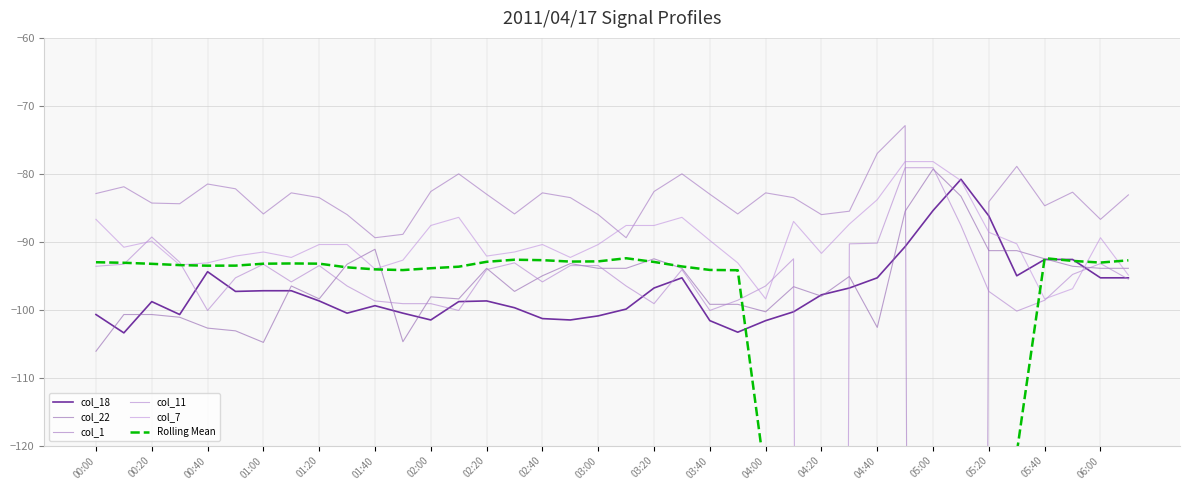

After their last crossing, which series has the higher values: col_18 or col_22?

col_22